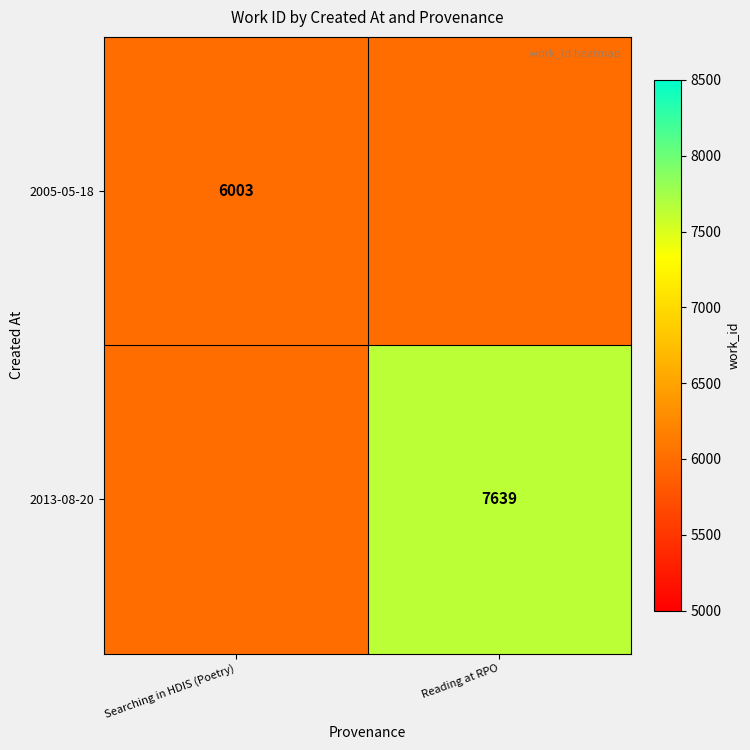

True or false: 2013-08-20 has a value of 10120 at Reading at RPO.

False